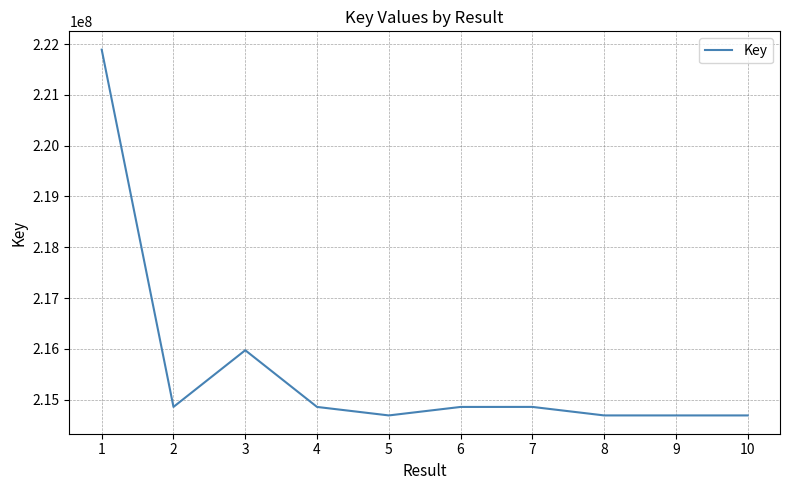

What is the greatest value displayed?

221891972